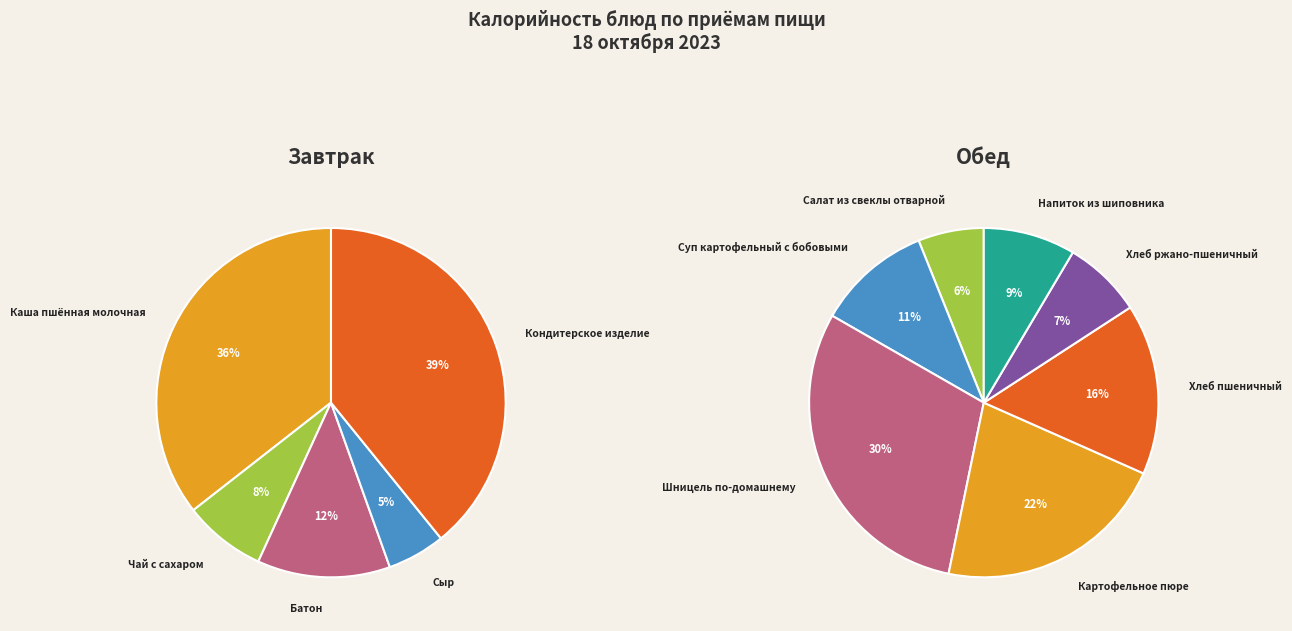

Is Напиток из шиповника the majority of the pie?

No